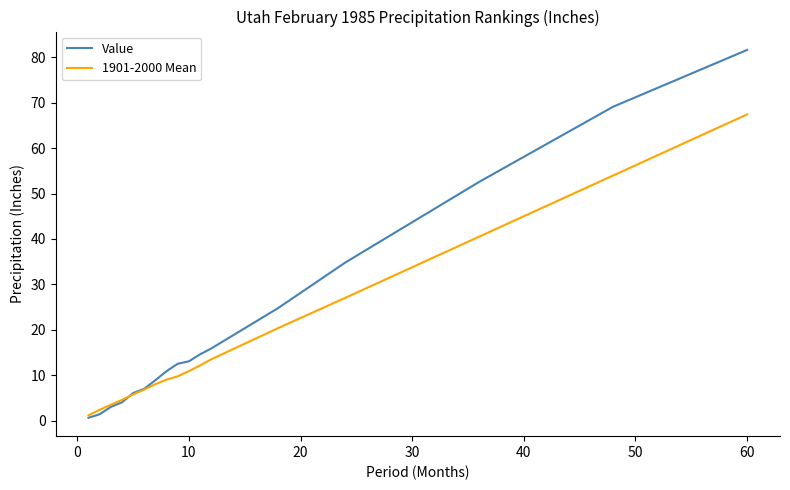

Which series has the largest range (max minus min)?

Value